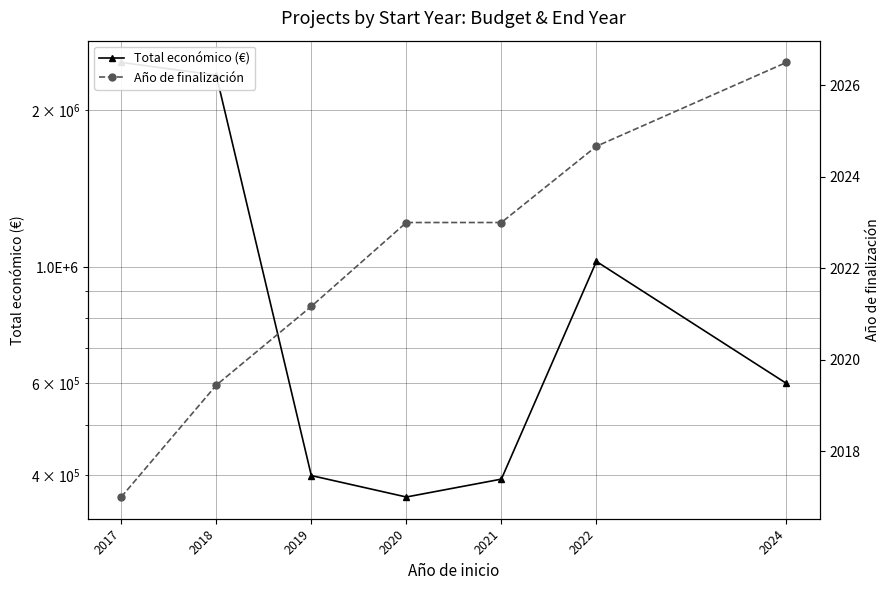

Where does the Total económico (€) series first go above 599300?

2017